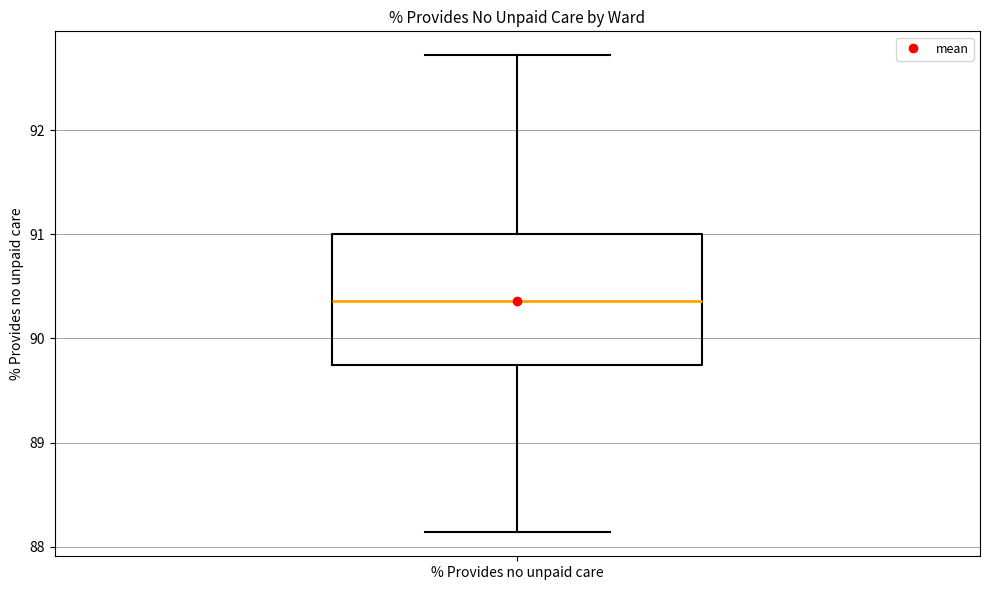

Transcribe this box plot: give where the median line is, the range the box spans, and where the two whiskers end, as read against the y-axis. The values are not printed on the chart, so give them approximately, as read against the axis.

median 90.4, box 89.7 to 91.0, whiskers 88.1 to 92.7